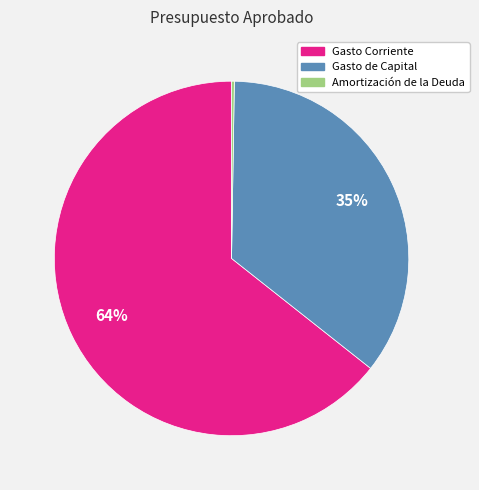

Between Gasto Corriente and Gasto de Capital, which is larger?

Gasto Corriente